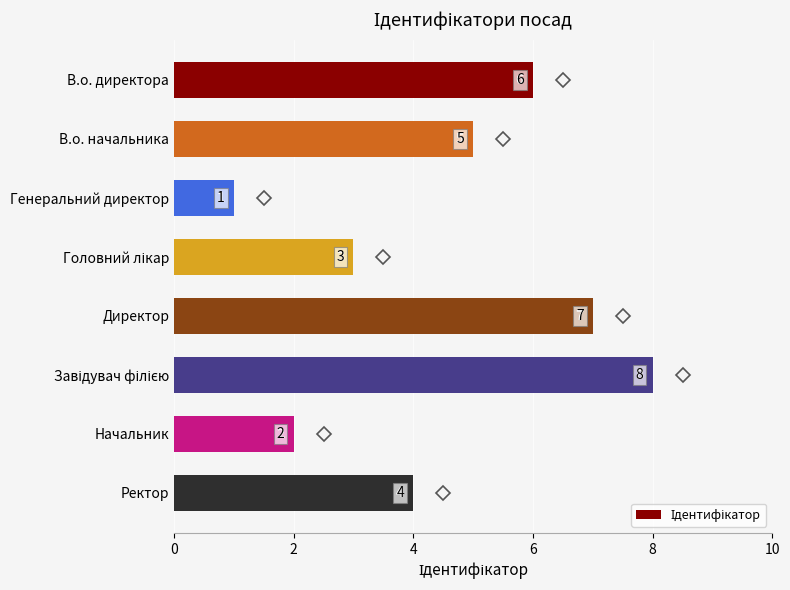

Approximately how many times larger is the value at В.о. директора compared to Директор?

0.9